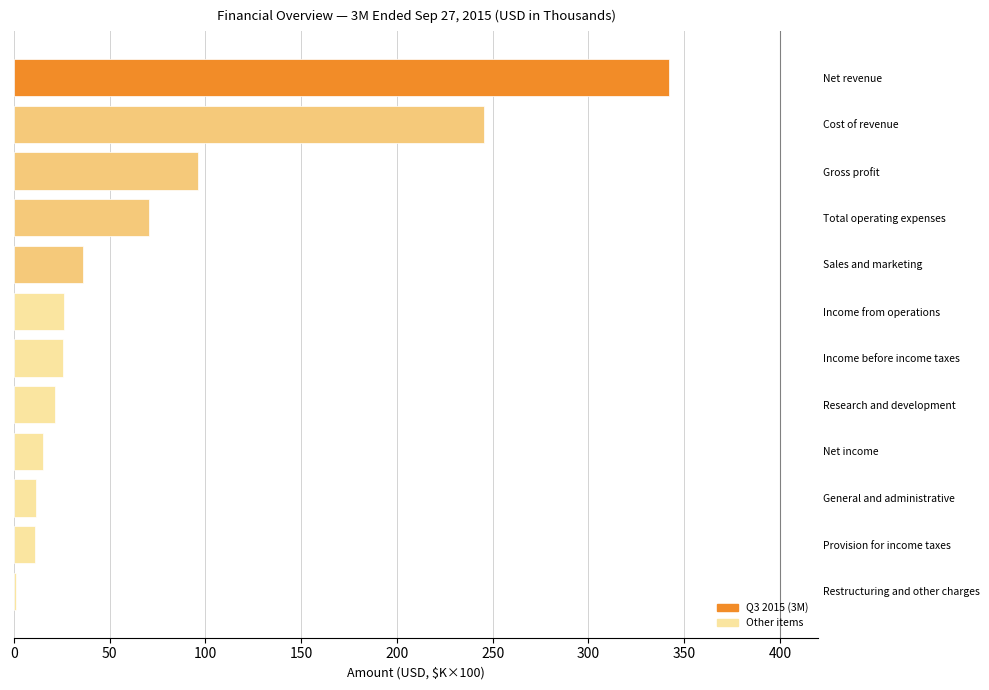

What is the maximum value shown in the chart?

341.9